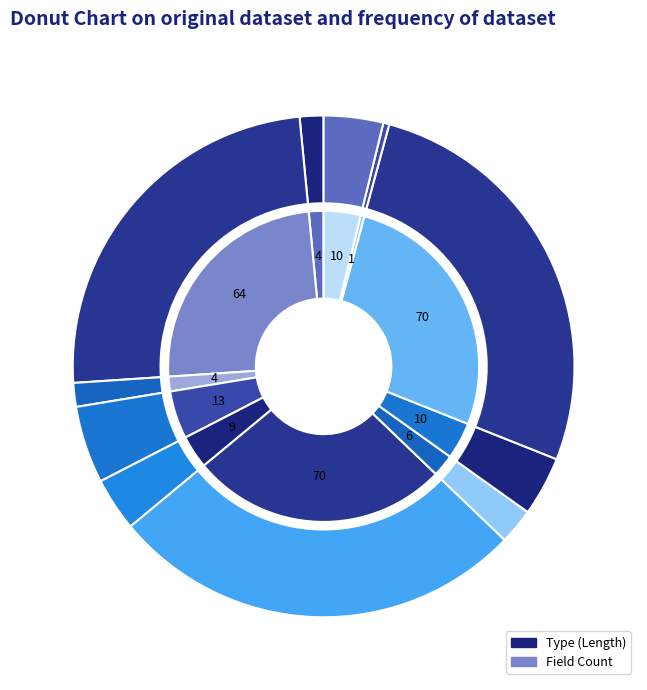

What is the ratio of the value at TIN_NAME to the value at NPI?

7.0